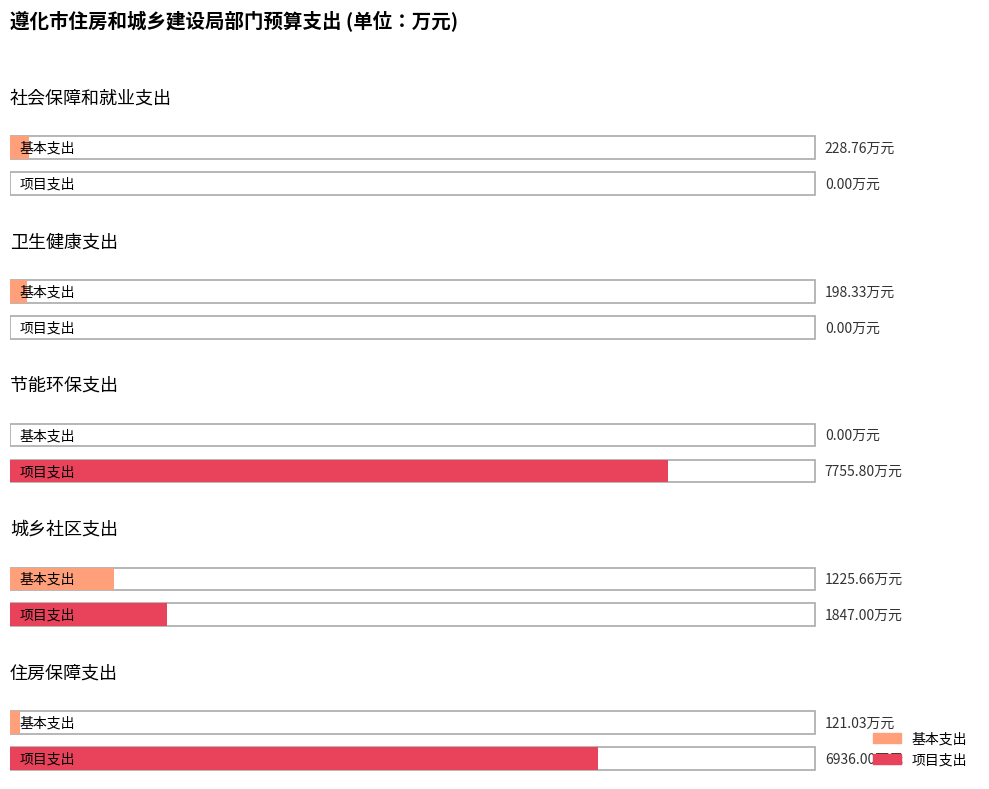

Is it true that 本年支出合计 equals 7755.8 at 节能环保支出?

True